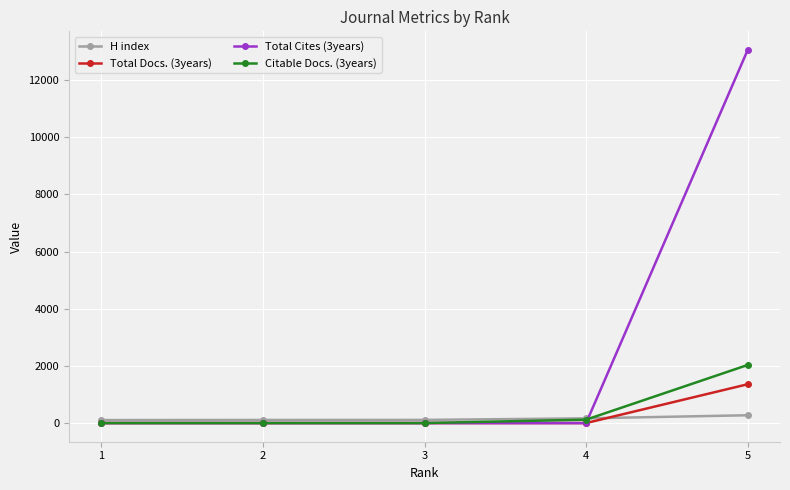

True or false: Total Cites (3years) and Citable Docs. (3years) cross at least once.

True